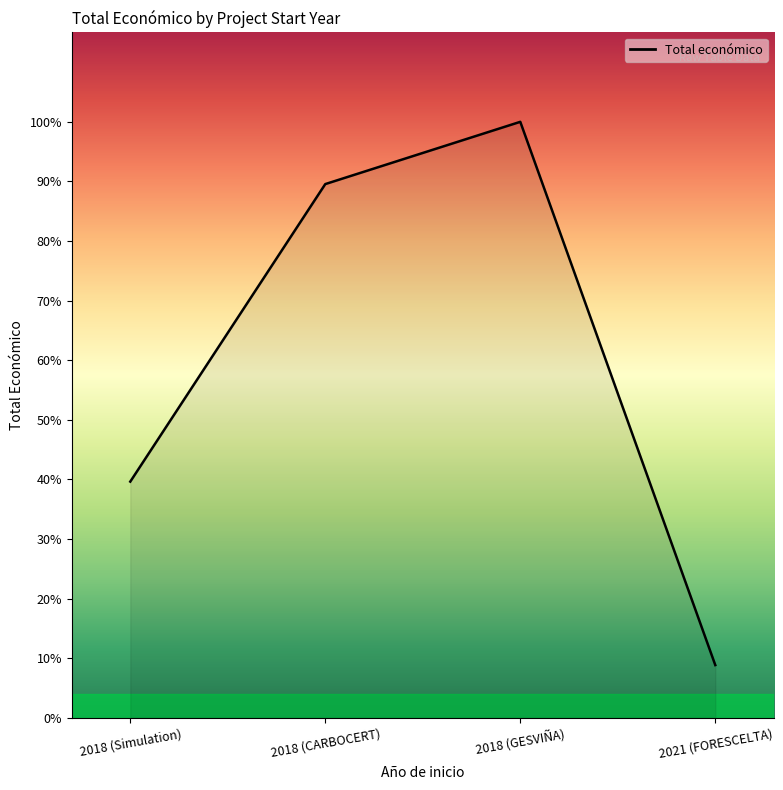

The chart shows a value of 2594007 at 2018 (CARBOCERT). True or false?

False